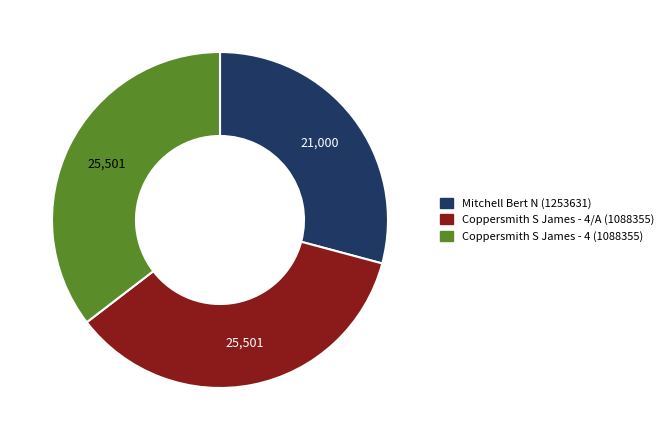

Does Mitchell Bert N (1253631) represent more than half of the total?

No